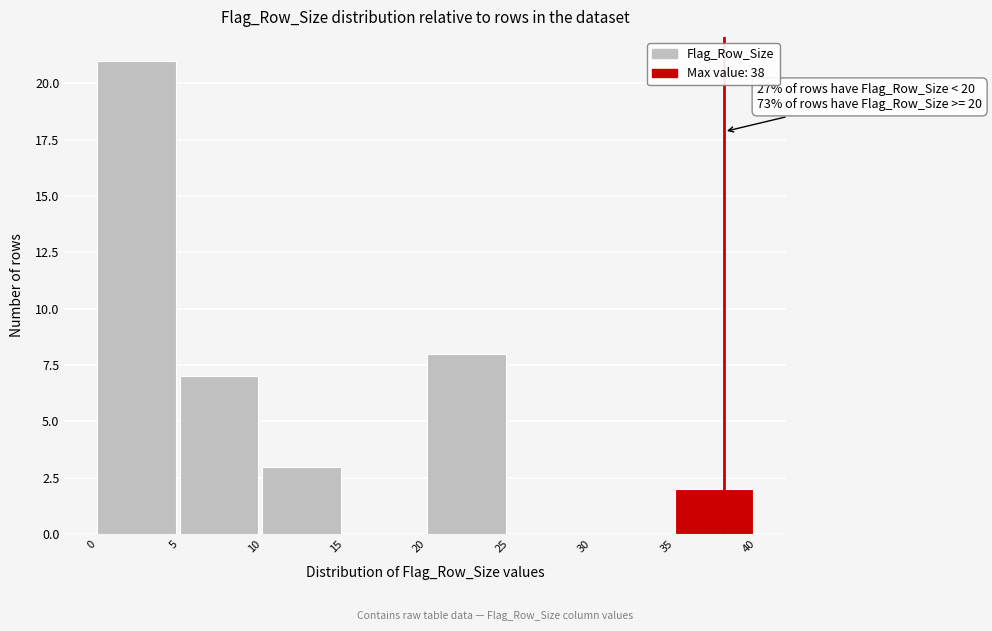

Over which range of the x-axis is the bar tallest?

0 to 5